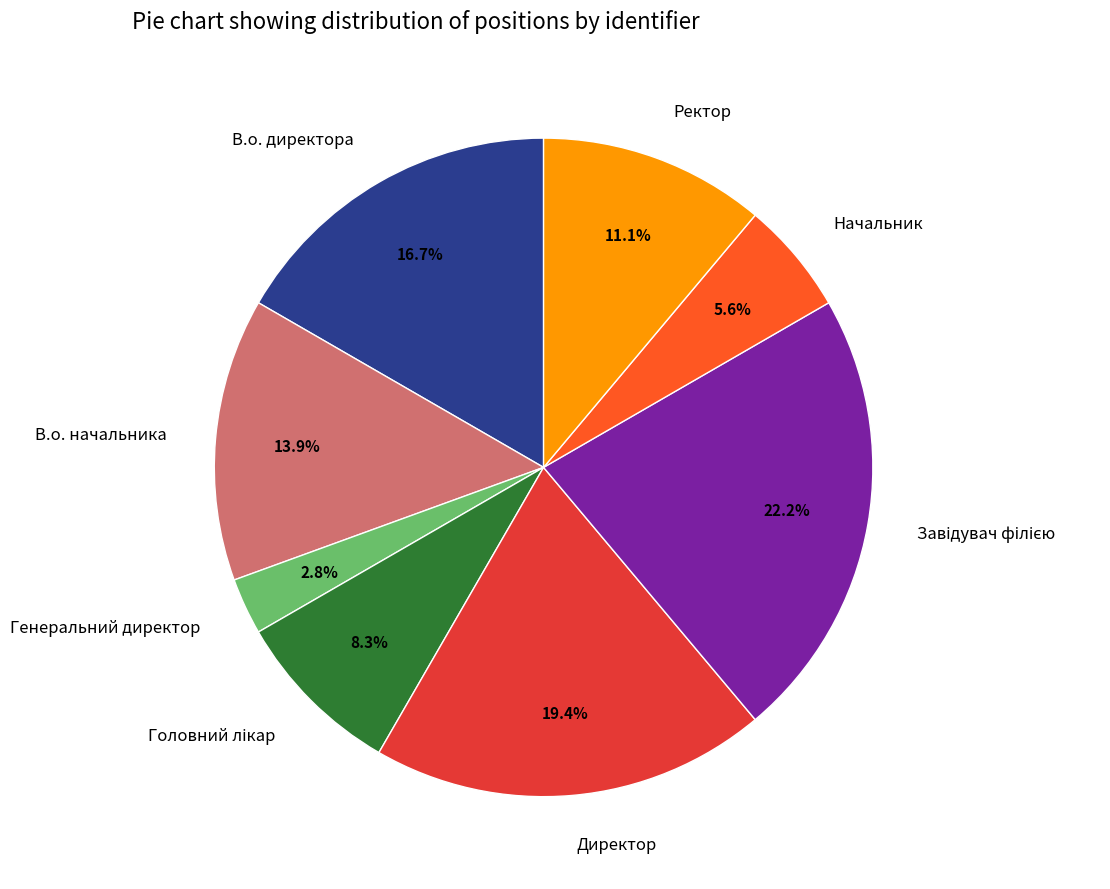

Which has a higher value, Директор or В.о. директора?

Директор